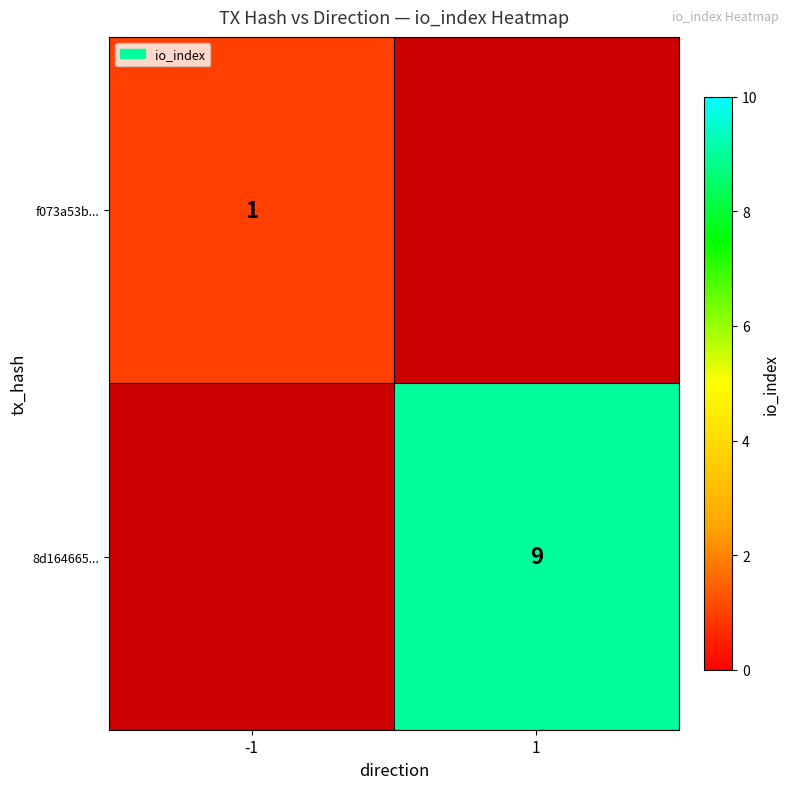

Is the value of 8d164665... at 1 greater than the value of f073a53b... at -1?

Yes